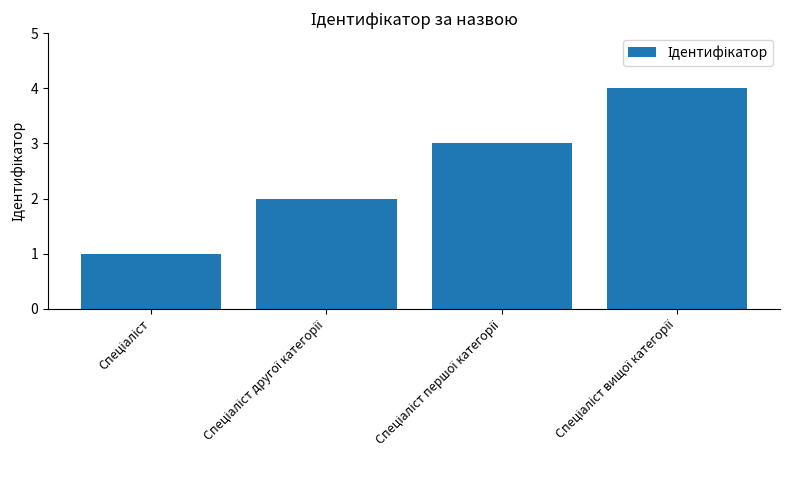

What is the maximum value shown in the chart?

4